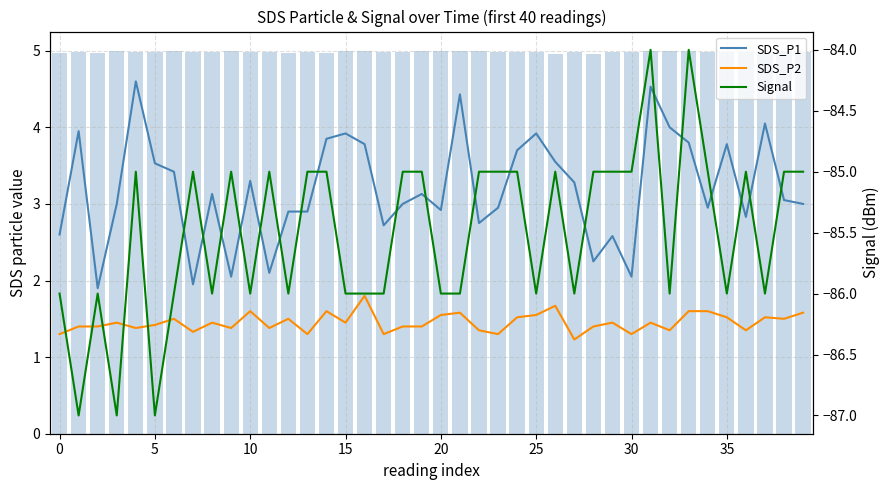

Between 22 and 25, which series saw the biggest shift?

SDS_P1